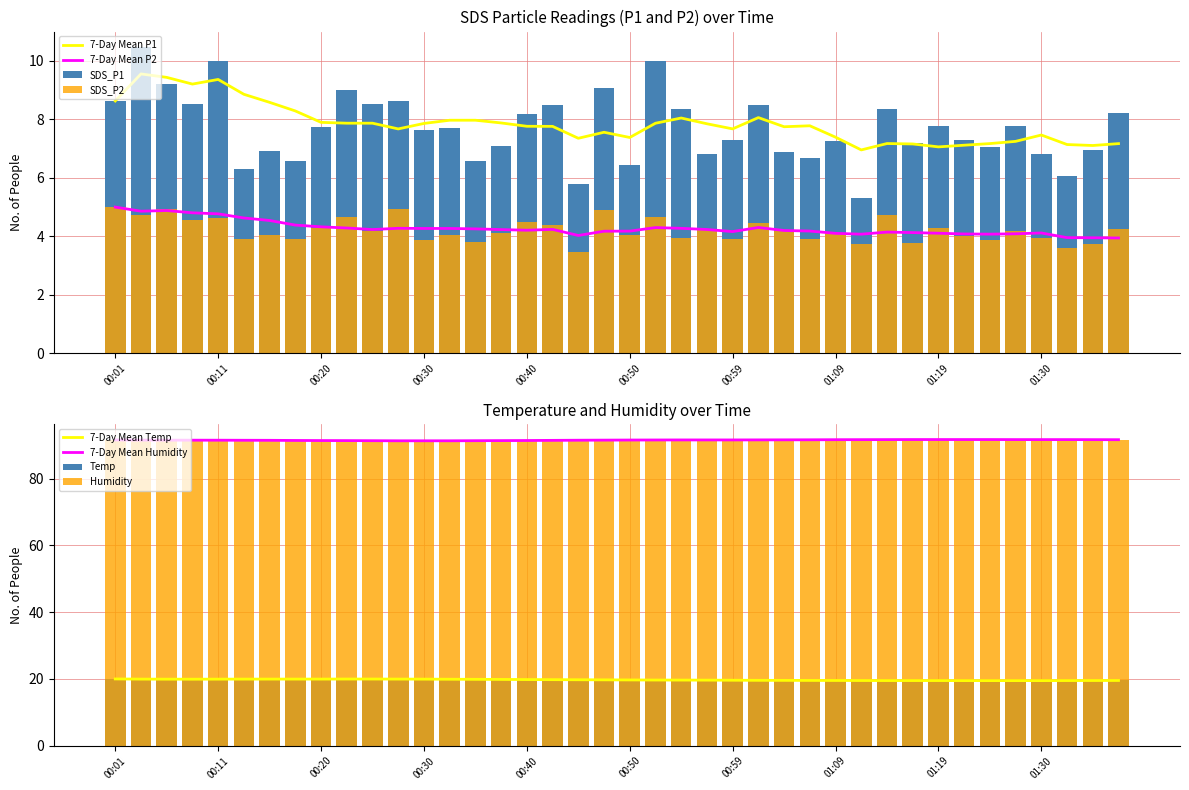

How many distinct data groups are displayed?

4